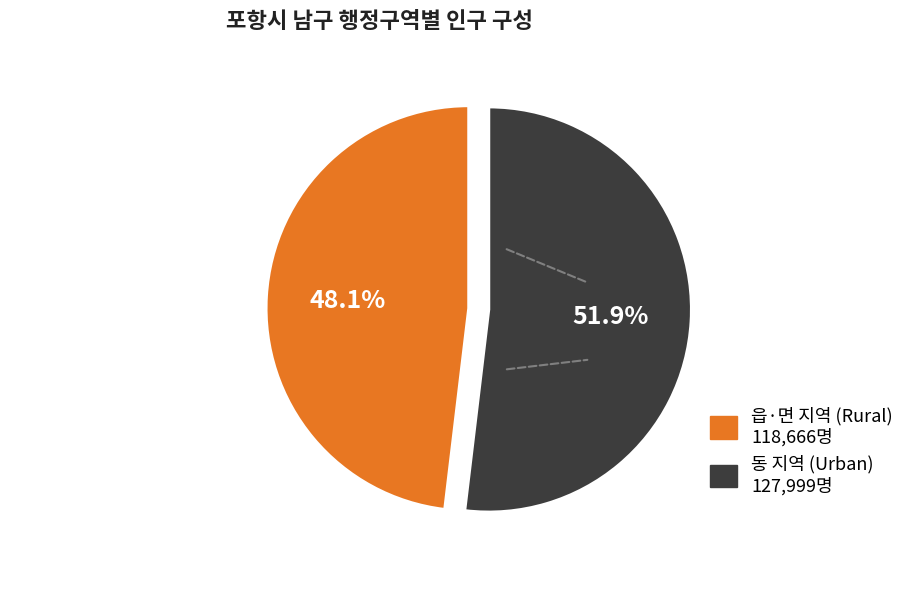

Is there any slice that represents more than half of the pie?

Yes